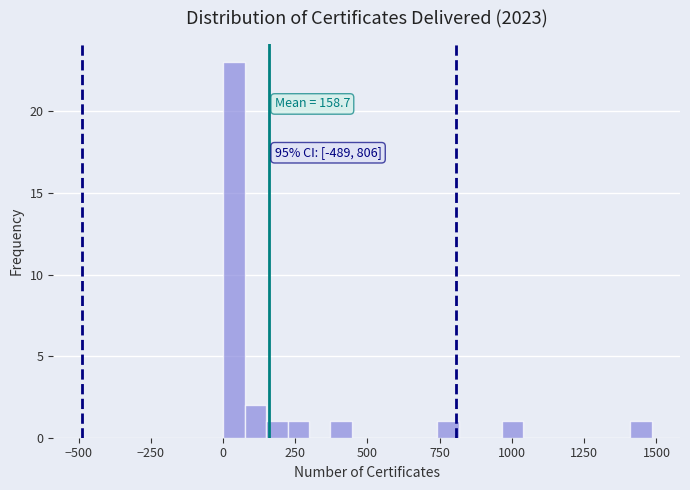

Around what value on the x-axis is the tallest bar? Give the approximate position of its centre, as read against the axis.

50